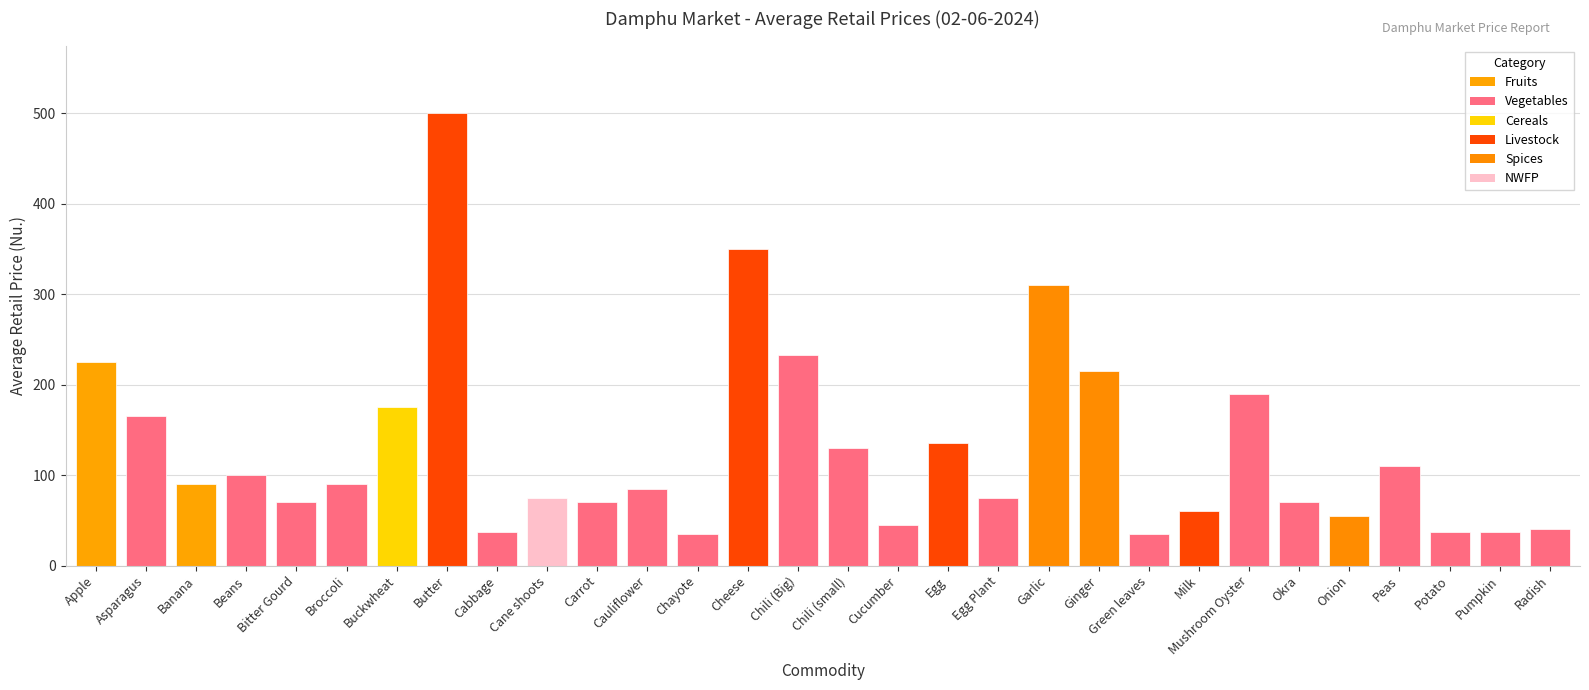

What position from the left is Egg Plant?

19